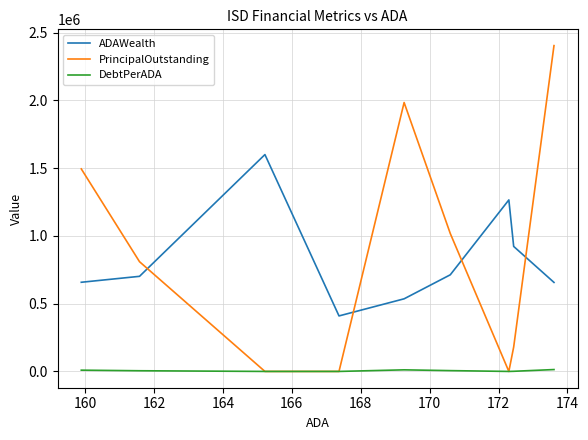

True or false: PrincipalOutstanding and ADAWealth intersect in this chart.

True